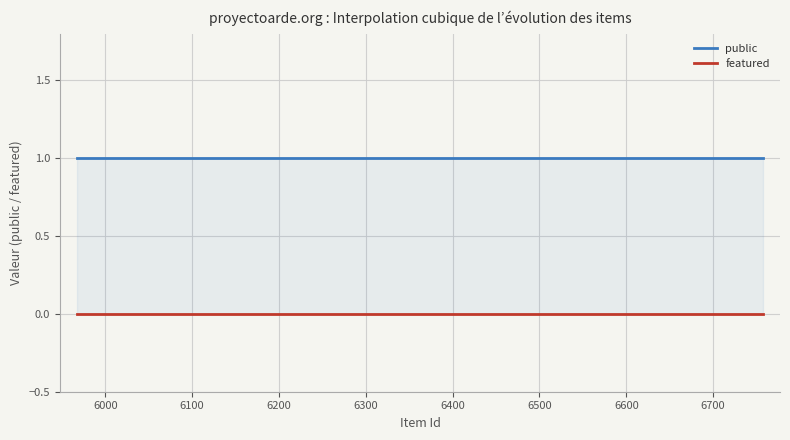

Where is public nearest to the value 1?

6581